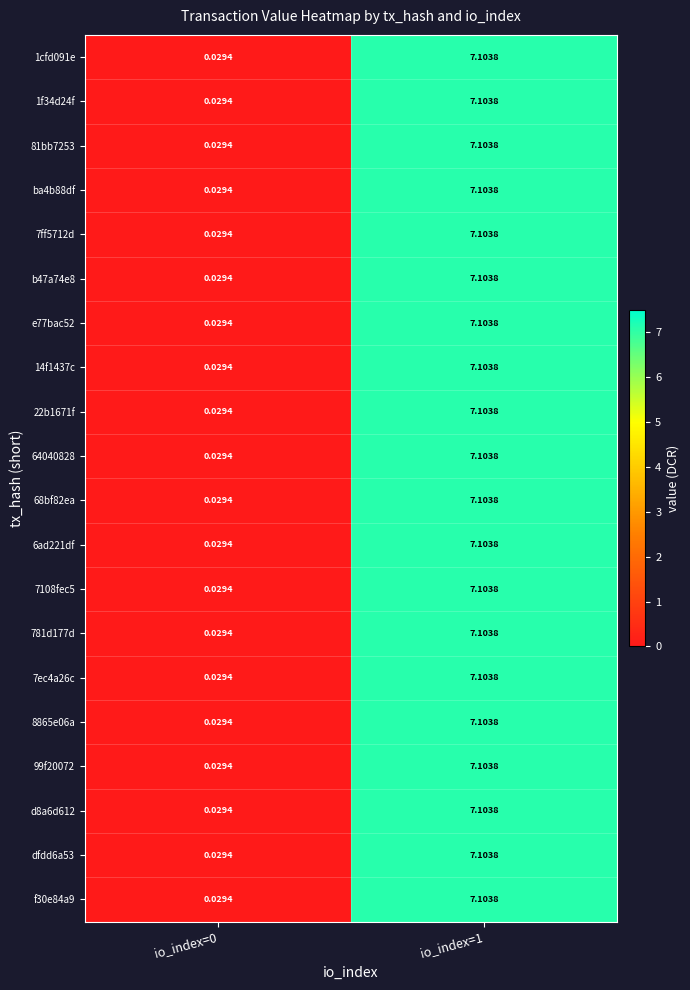

What is the total value across all series at io_index=1?

142.1